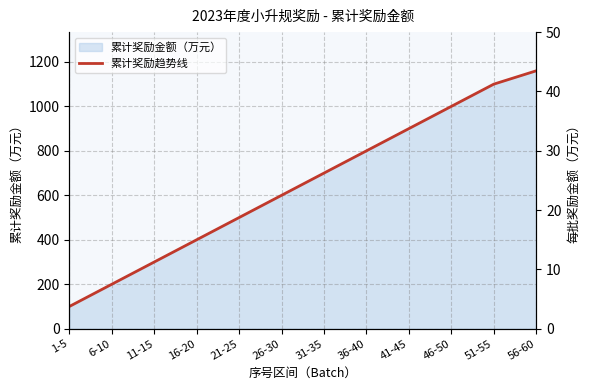

Rank the categories by value from highest to lowest.

56-60, 51-55, 46-50, 41-45, 36-40, 31-35, 26-30, 21-25, 16-20, 11-15, 6-10, 1-5